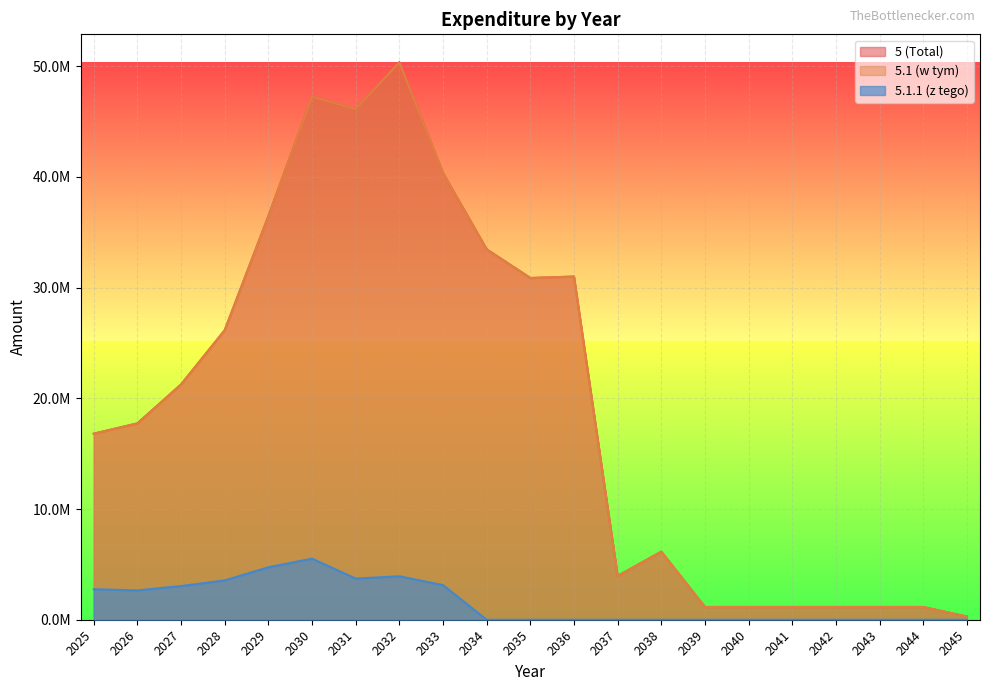

Reading left to right, extract all data points from this chart.

5 (Total): 2025=16804000.0	2026=17737175.3	2027=21253175.3	2028=26154275.3	2029=36453875.3	2030=47248175.3	2031=46136175.3	2032=50357275.3	2033=40349275.3	2034=33458672.3	2035=30866672.3	2036=30996555.0	2037=3949175.3	2038=6149175.3	2039=1149175.3	2040=1149175.3	2041=1149175.3	2042=1149175.3	2043=1149175.3	2044=1149175.3	2045=287296.0
5.1 (w tym): 2025=16804000.0	2026=17737175.3	2027=21253175.3	2028=26154275.3	2029=36453875.3	2030=47248175.3	2031=46136175.3	2032=50357275.3	2033=40349275.3	2034=33458672.3	2035=30866672.3	2036=30996555.0	2037=3949175.3	2038=6149175.3	2039=1149175.3	2040=1149175.3	2041=1149175.3	2042=1149175.3	2043=1149175.3	2044=1149175.3	2045=287296.0
5.1.1 (z tego): 2025=2755909.2	2026=2651089.1	2027=3040977.5	2028=3553219.3	2029=4736970.9	2030=5517648.3	2031=3714004.5	2032=3924568.7	2033=3126010.4	2034=0.0	2035=0.0	2036=0.0	2037=0.0	2038=0.0	2039=0.0	2040=0.0	2041=0.0	2042=0.0	2043=0.0	2044=0.0	2045=0.0